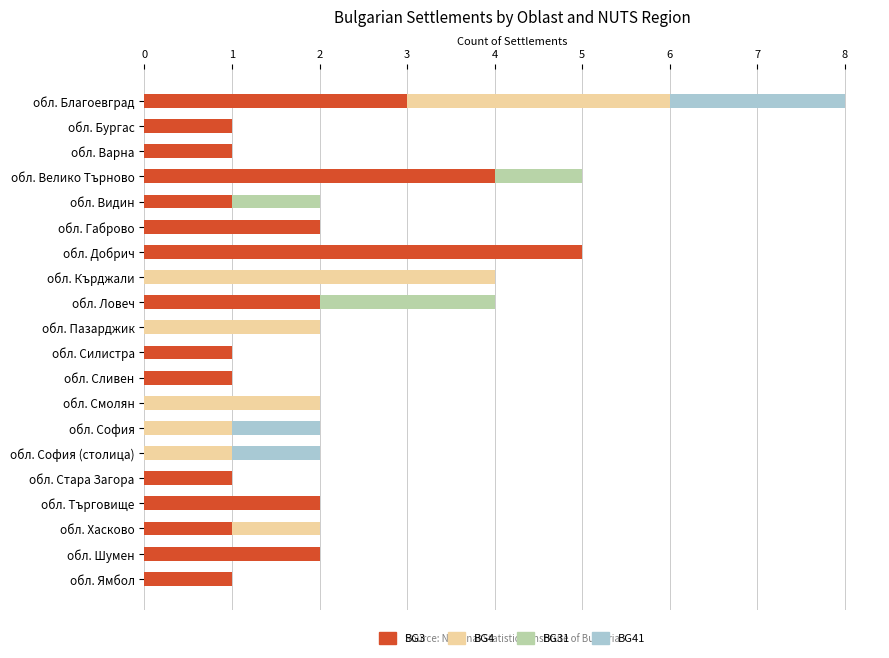

True or false: BG3 has a value of 1 at обл. Ловеч.

False